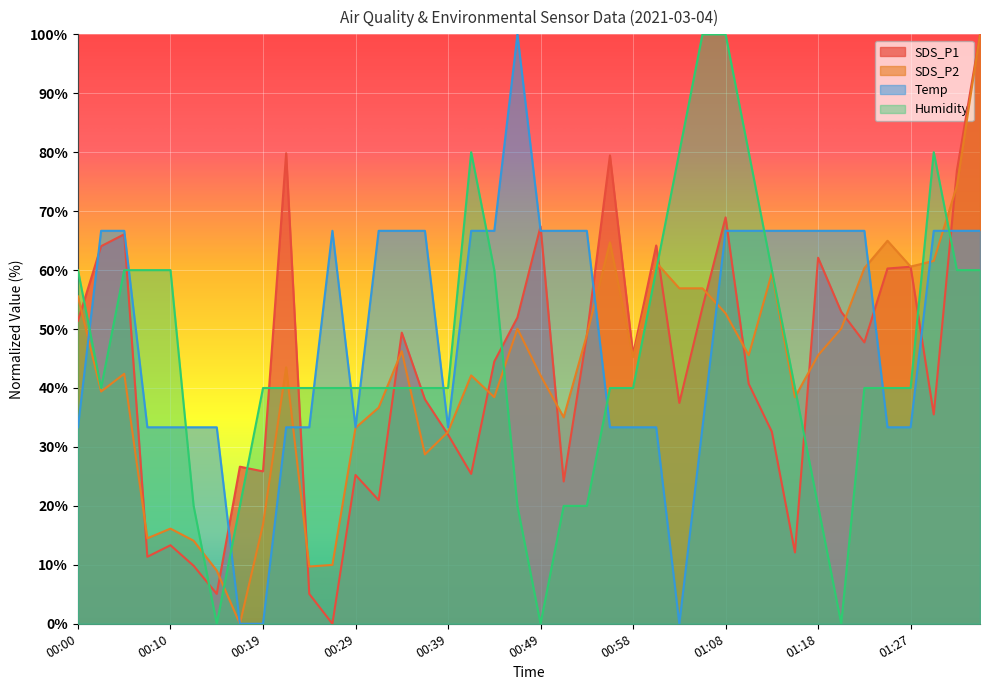

Rank the series at 00:14 from highest to lowest value.

Temp, SDS_P2, SDS_P1, Humidity